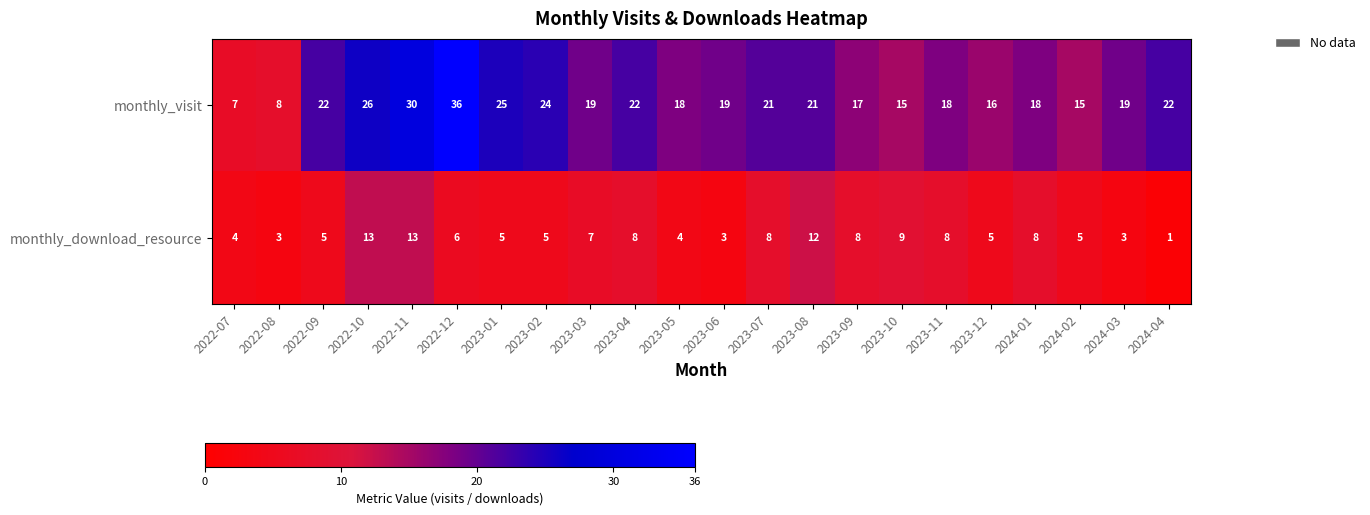

What is the greatest value displayed?

36